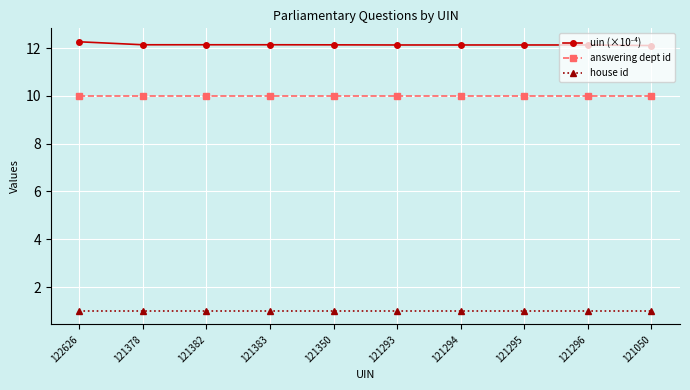

What is the difference between the highest and lowest values at 121350?

11.1